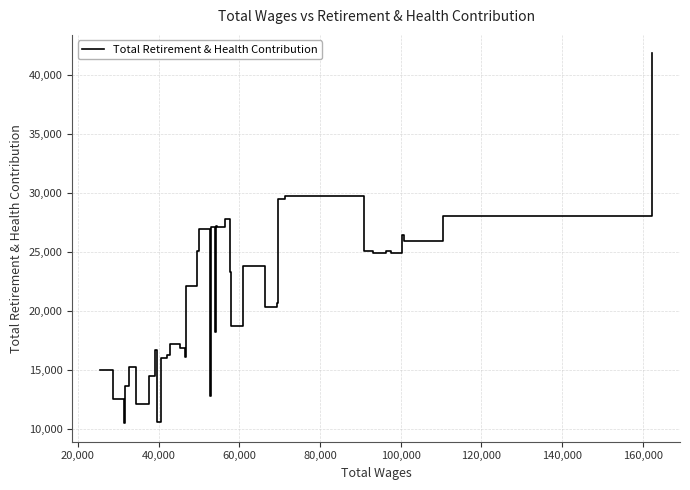

What is the minimum value shown in the chart?

10519